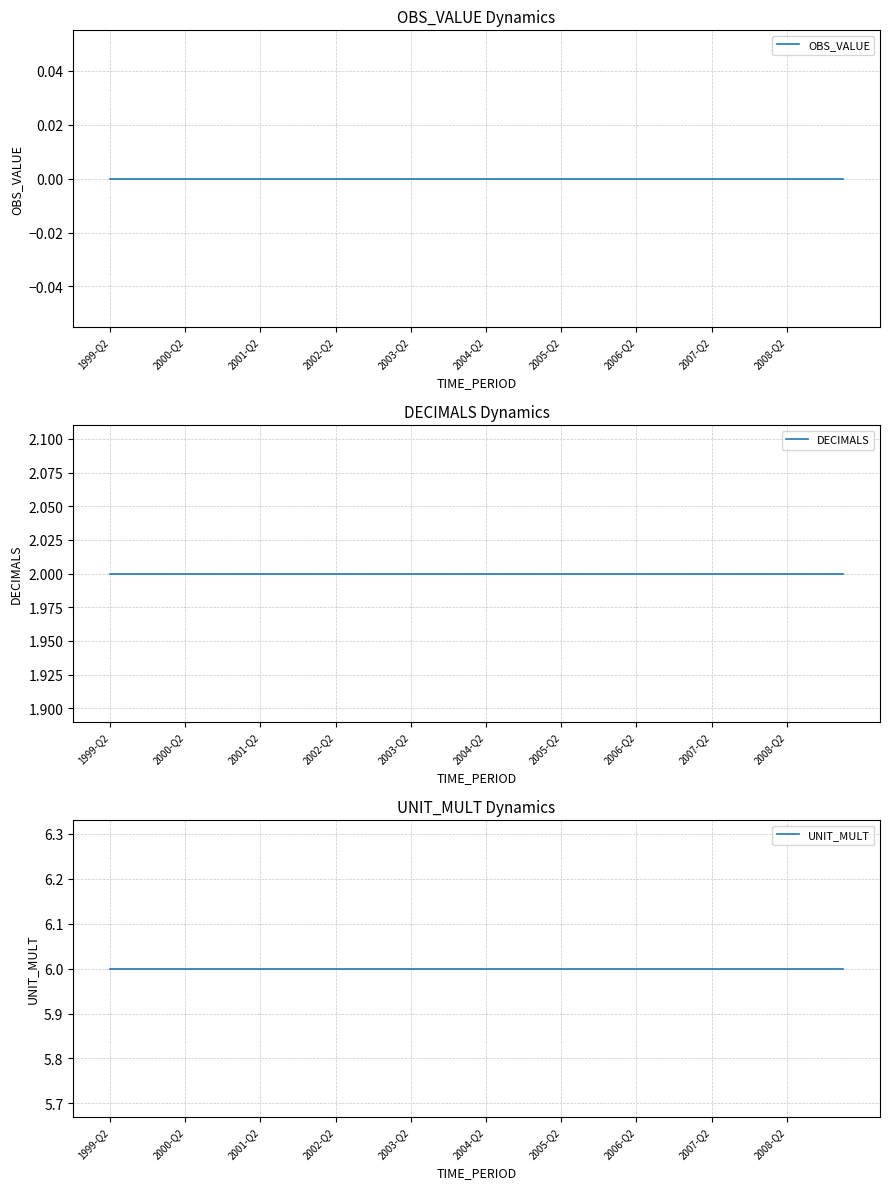

Where is UNIT_MULT nearest to the value 6?

1999-Q2